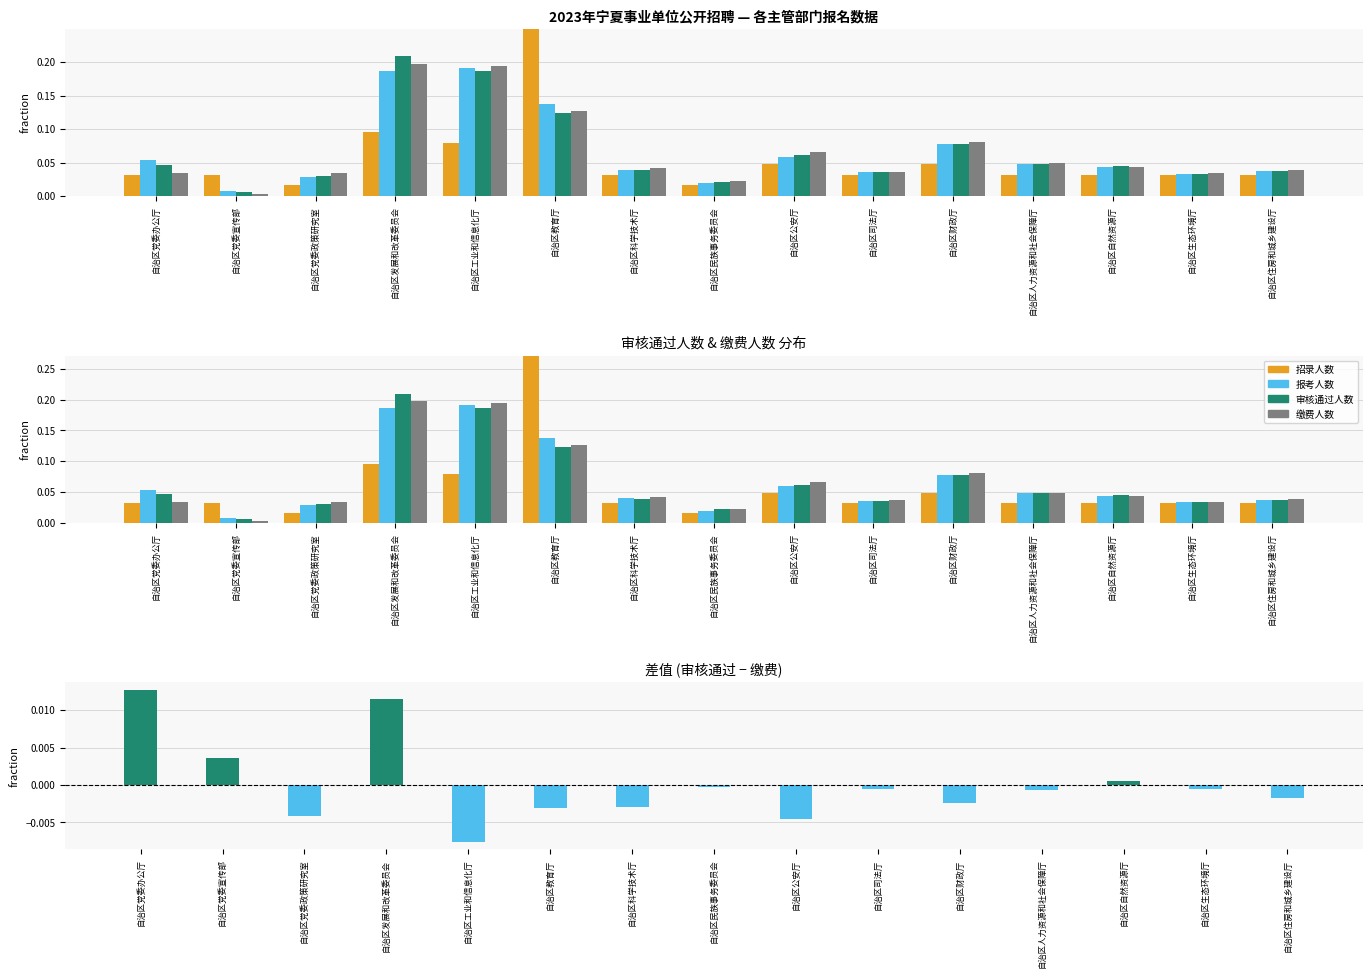

What is the sum of all 缴费人数 values?

1.0